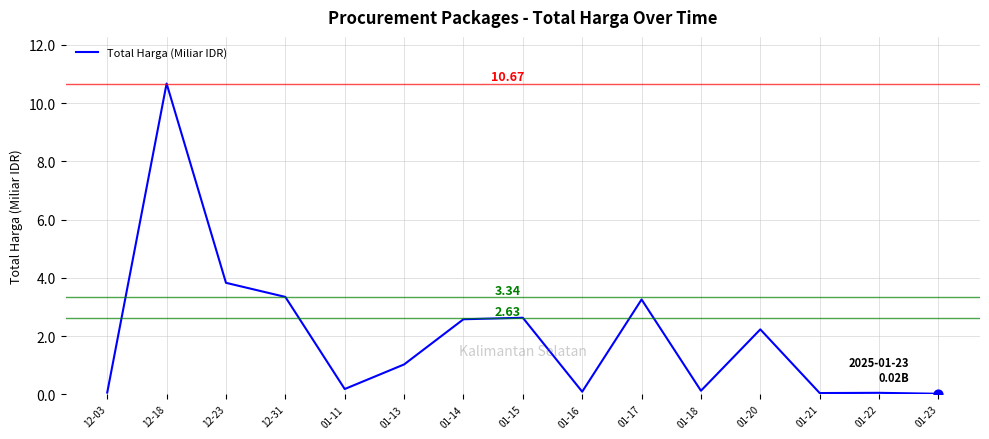

What is the change in value from 12-31 to 01-14?

-0.8